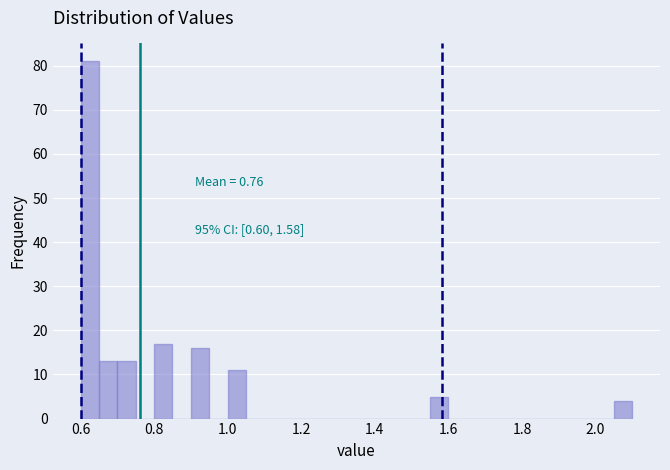

Around what value on the x-axis is the tallest bar? Give the approximate position of its centre, as read against the axis.

0.62